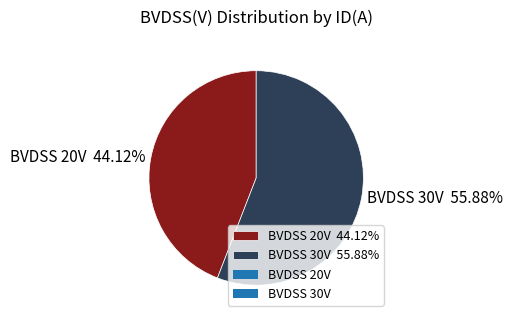

Rank the categories by value from highest to lowest.

BVDSS 30V 55.88%, BVDSS 20V 44.12%